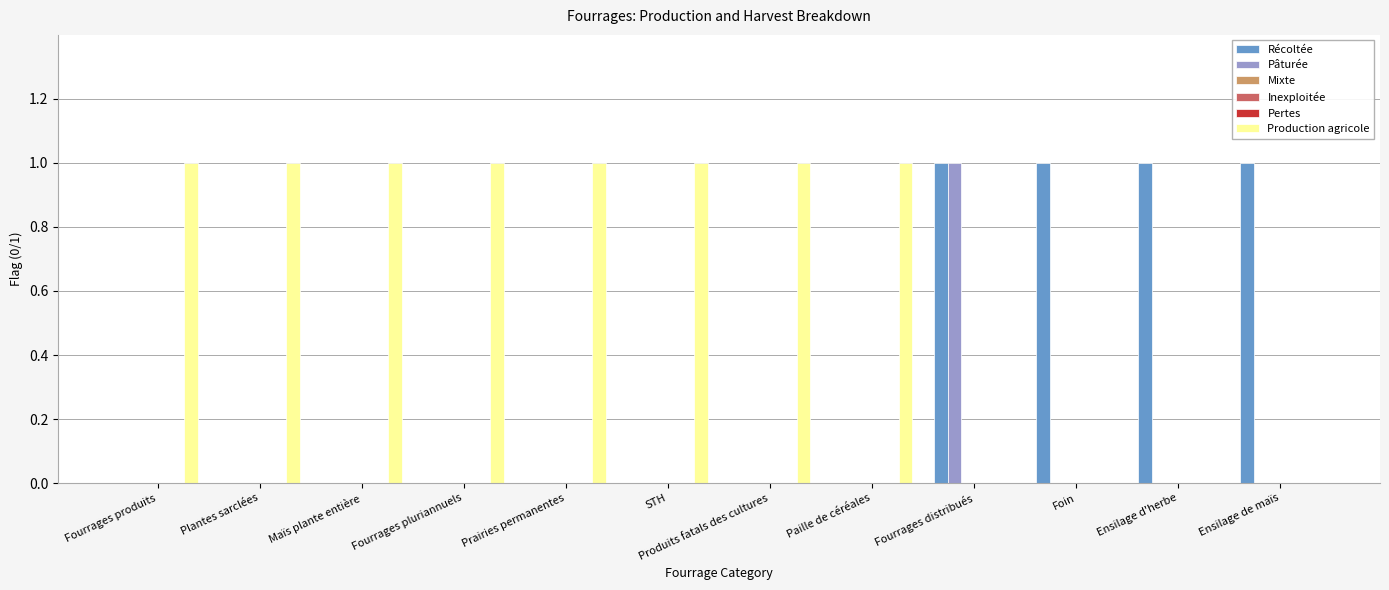

How many categories are shown in the chart?

12